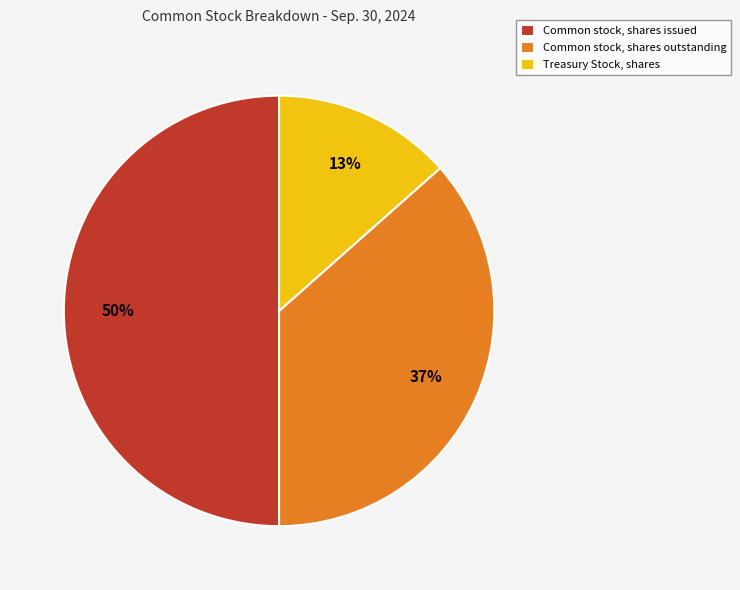

Approximately how many times larger is the value at Treasury Stock, shares compared to Common stock, shares outstanding?

0.4